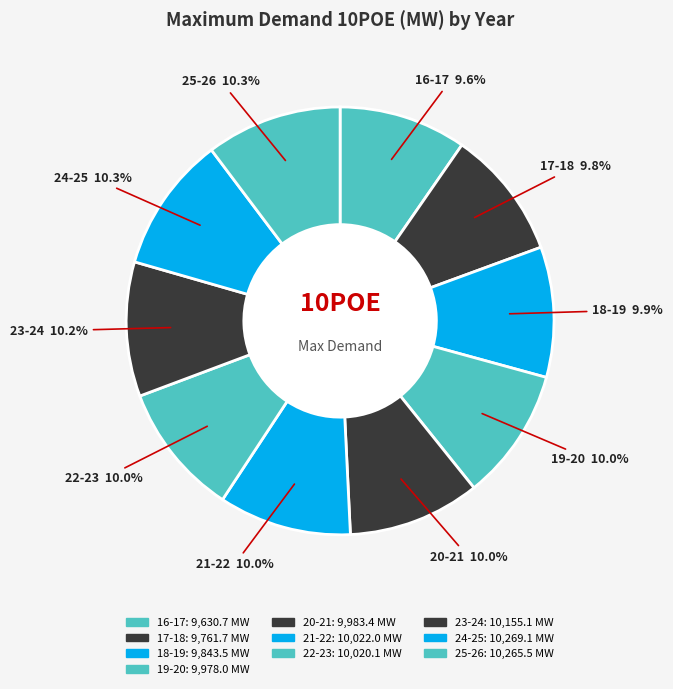

Which has a higher value, 19-20 or 16-17?

19-20